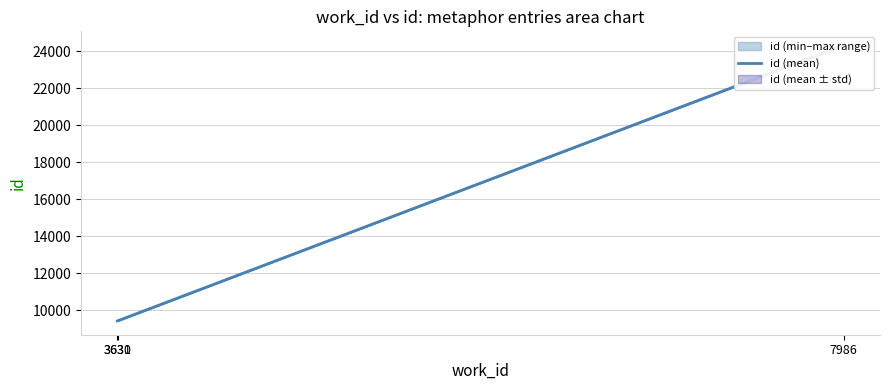

True or false: the data shows 24327.5 at 7986.

True